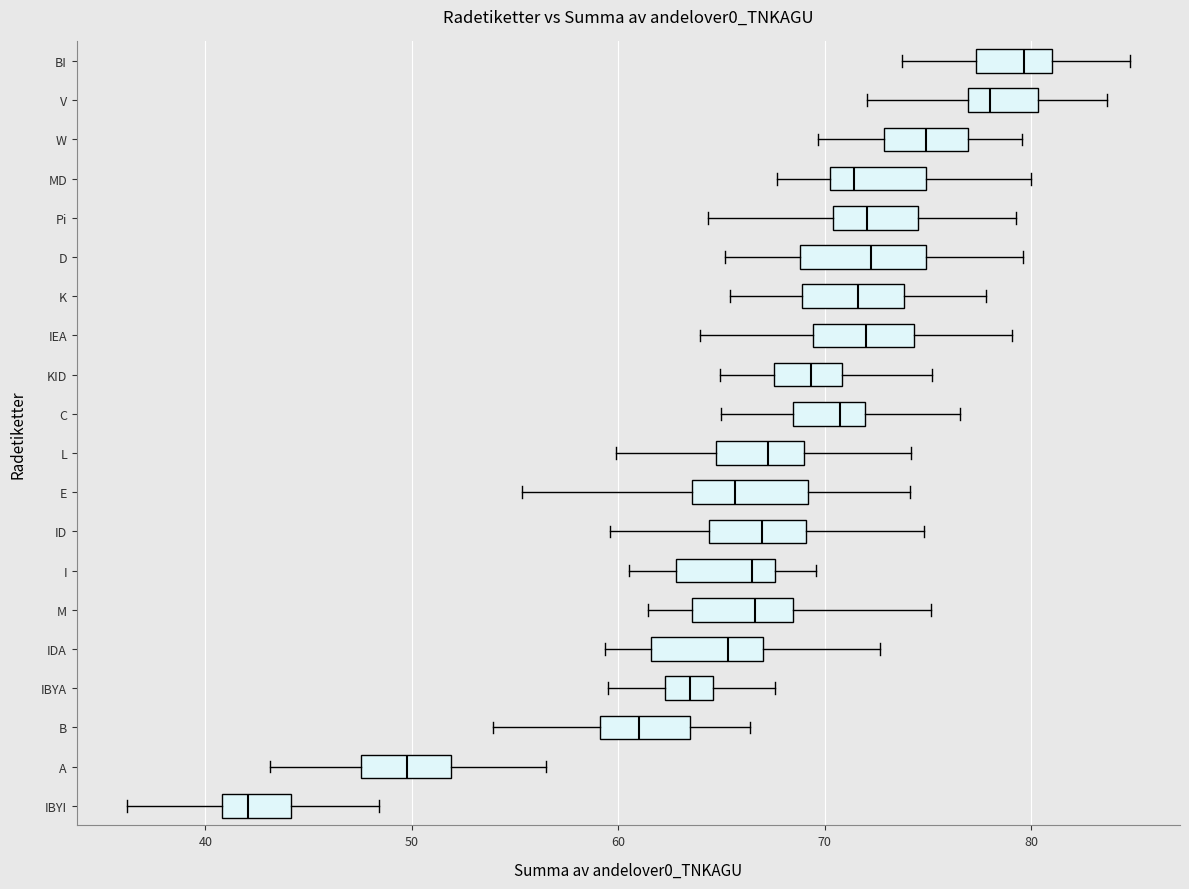

Reading bottom to top, read every box against the x-axis: the position of its median line, the range the box covers, and the ends of its whiskers. The values are not printed on the chart, so give them approximately, as read against the axis.

IBYI: median 42, box 41 to 44, whiskers 36 to 48
A: median 50, box 48 to 52, whiskers 43 to 56
B: median 61, box 59 to 63, whiskers 54 to 66
IBYA: median 63, box 62 to 65, whiskers 60 to 68
IDA: median 65, box 62 to 67, whiskers 59 to 73
M: median 67, box 64 to 68, whiskers 61 to 75
I: median 66, box 63 to 68, whiskers 60 to 70
ID: median 67, box 64 to 69, whiskers 60 to 75
E: median 66, box 64 to 69, whiskers 55 to 74
L: median 67, box 65 to 69, whiskers 60 to 74
C: median 71, box 68 to 72, whiskers 65 to 77
KID: median 69, box 68 to 71, whiskers 65 to 75
IEA: median 72, box 69 to 74, whiskers 64 to 79
K: median 72, box 69 to 74, whiskers 65 to 78
D: median 72, box 69 to 75, whiskers 65 to 80
Pi: median 72, box 70 to 75, whiskers 64 to 79
MD: median 71, box 70 to 75, whiskers 68 to 80
W: median 75, box 73 to 77, whiskers 70 to 80
V: median 78, box 77 to 80, whiskers 72 to 84
BI: median 80, box 77 to 81, whiskers 74 to 85